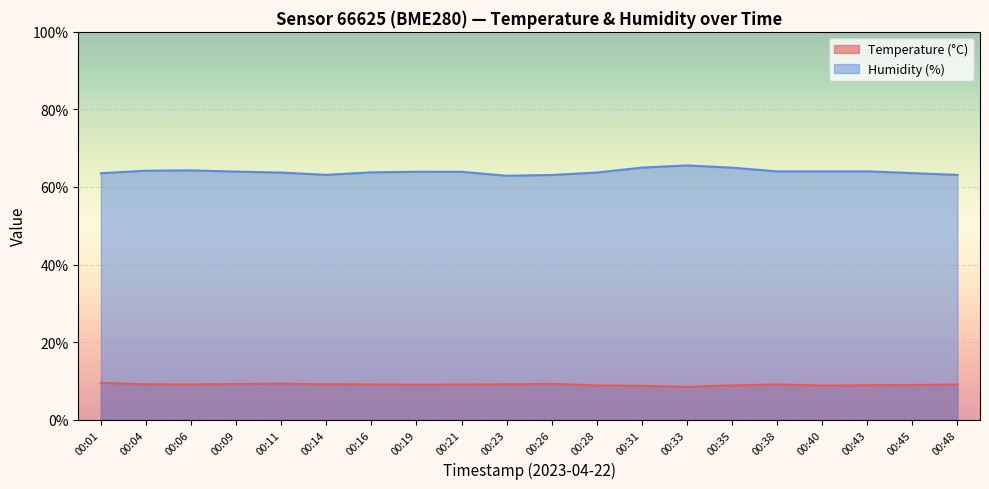

At which label is Temperature (°C) closest to 8?

00:33